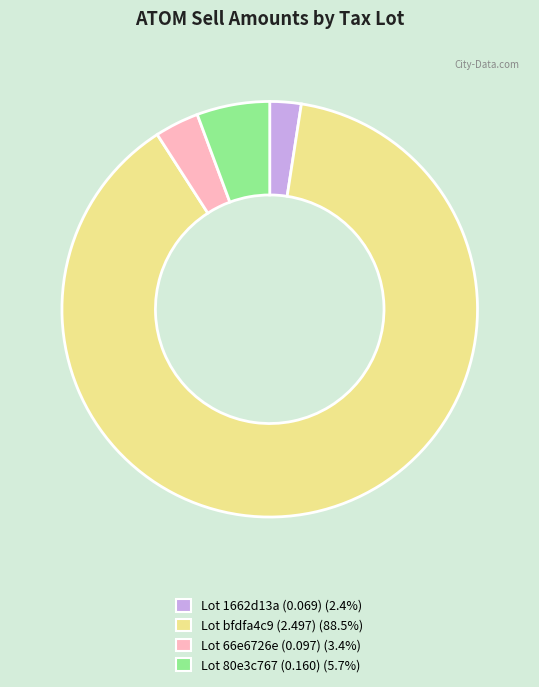

Does any single category account for the majority?

Yes